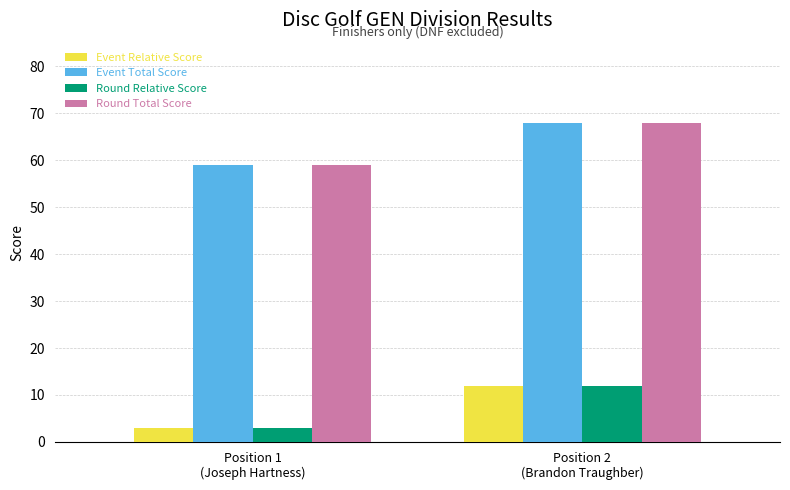

Reading left to right, list all the values displayed in this chart.

Event Relative Score: Position 1
(Joseph Hartness)=3	Position 2
(Brandon Traughber)=12
Event Total Score: Position 1
(Joseph Hartness)=59	Position 2
(Brandon Traughber)=68
Round Relative Score: Position 1
(Joseph Hartness)=3	Position 2
(Brandon Traughber)=12
Round Total Score: Position 1
(Joseph Hartness)=59	Position 2
(Brandon Traughber)=68